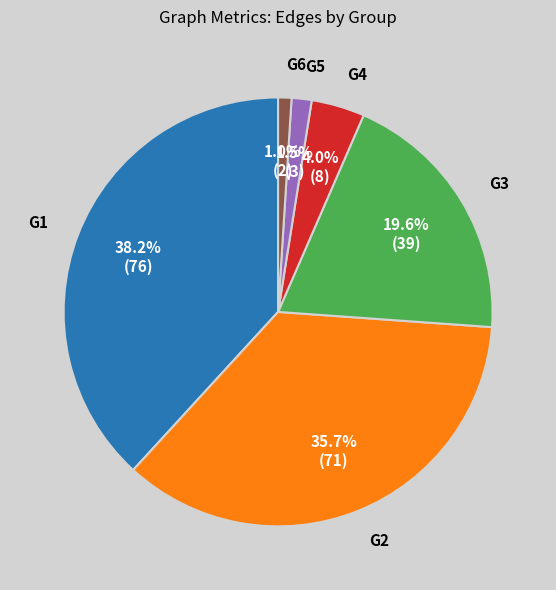

Count the number of slices in the pie.

6